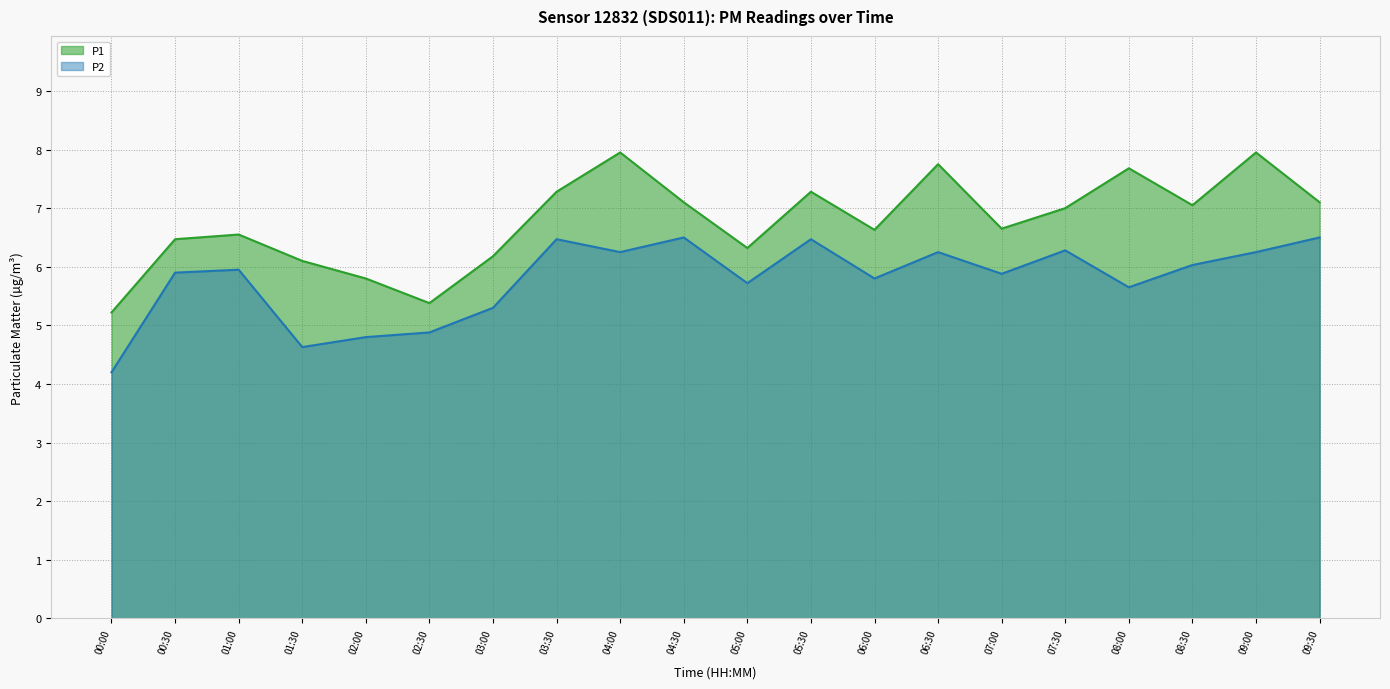

Reading right to left, what are all the values shown in this chart?

P1: 7.1	8.0	7.0	7.7	7.0	6.7	7.8	6.6	7.3	6.3	7.1	8.0	7.3	6.2	5.4	5.8	6.1	6.5	6.5	5.2
P2: 6.5	6.2	6.0	5.7	6.3	5.9	6.2	5.8	6.5	5.7	6.5	6.2	6.5	5.3	4.9	4.8	4.6	6.0	5.9	4.2